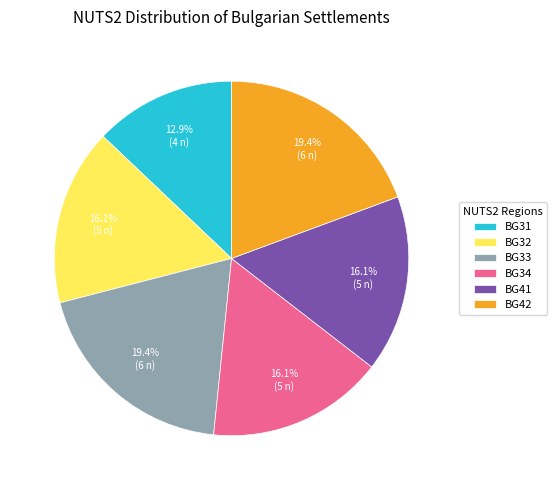

To the nearest percent, what is the average slice percentage?

17%